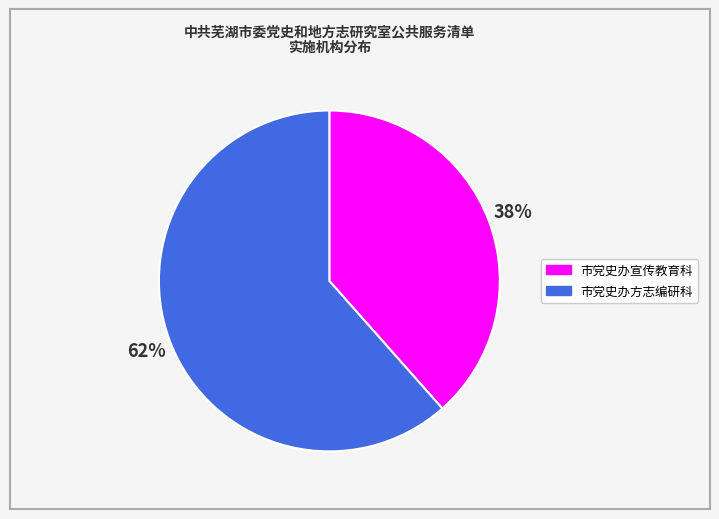

To the nearest percent, what is the combined percentage of 市党史办方志编研科 and 市党史办宣传教育科?

100%